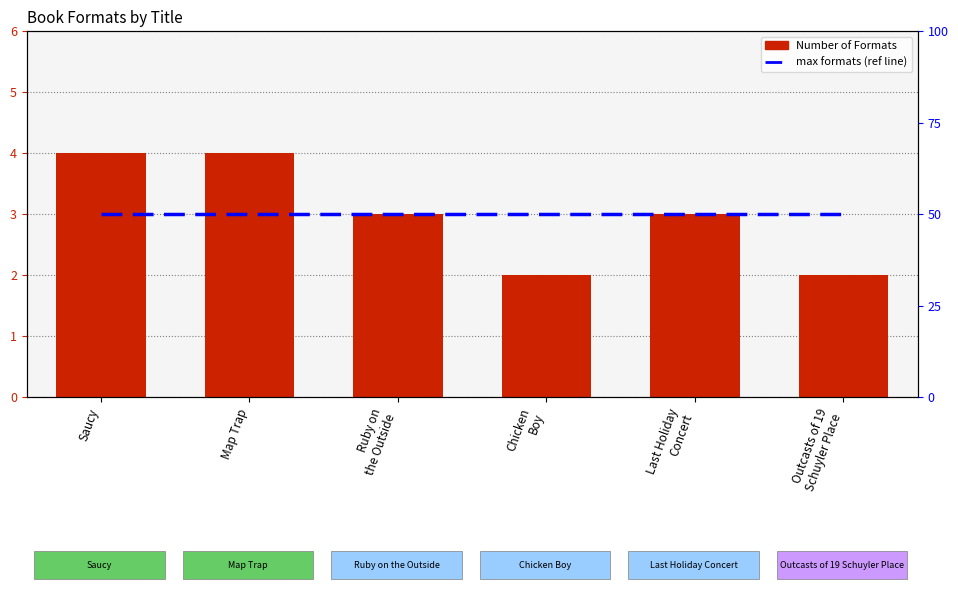

At which label is Number of Formats closest to 3?

Ruby on
the Outside